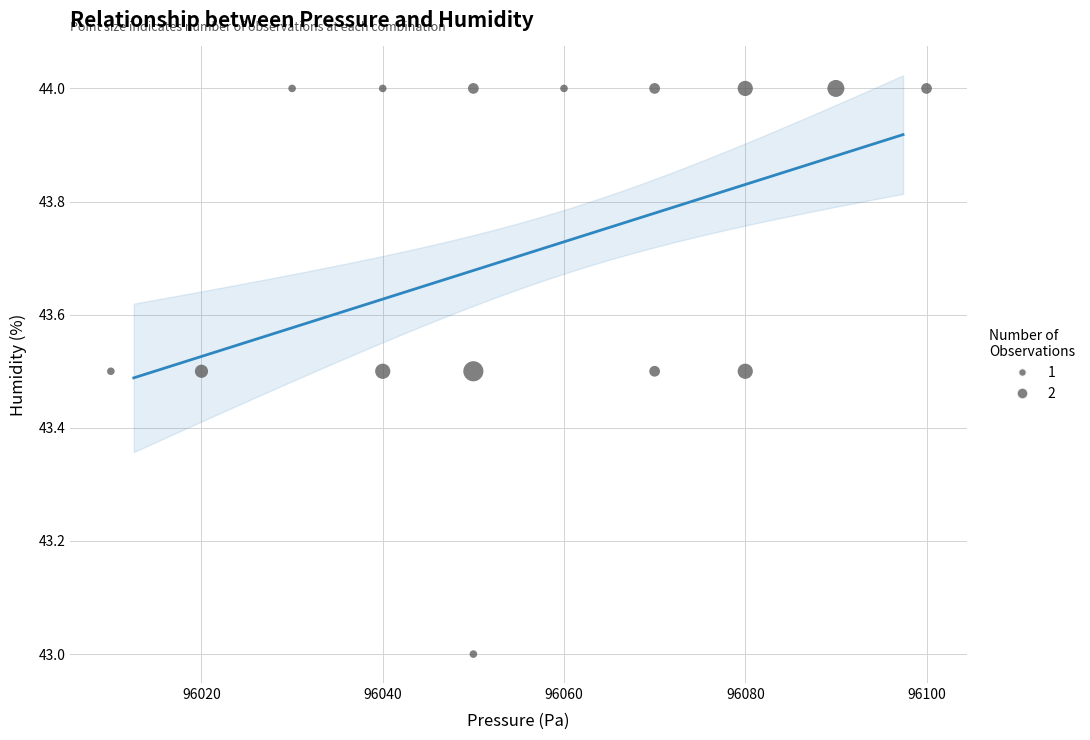

What is the range of X values (max minus min)?

90.0